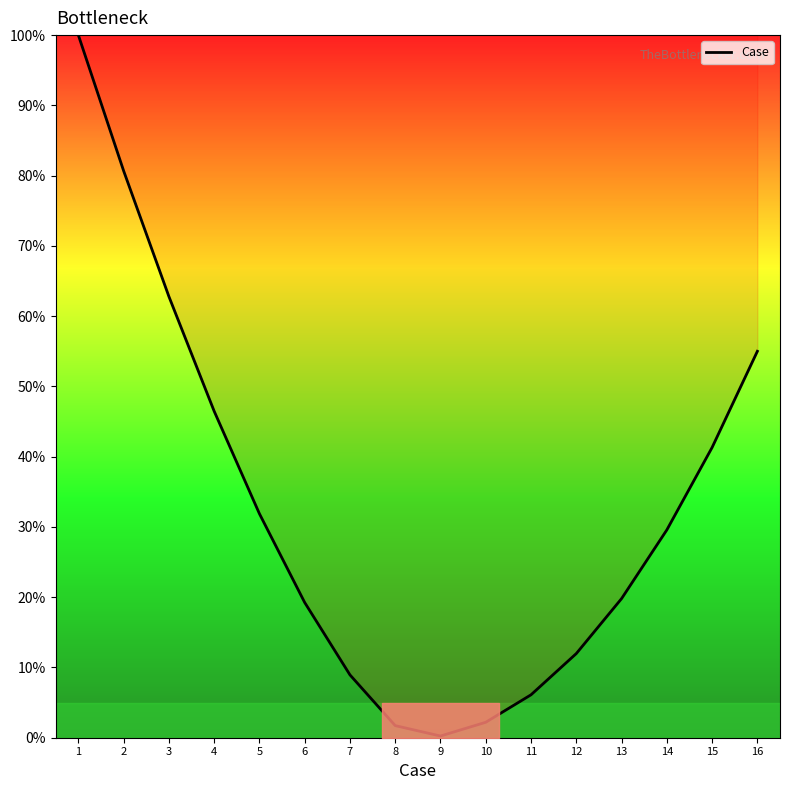

Does the chart have visible grid lines?

No